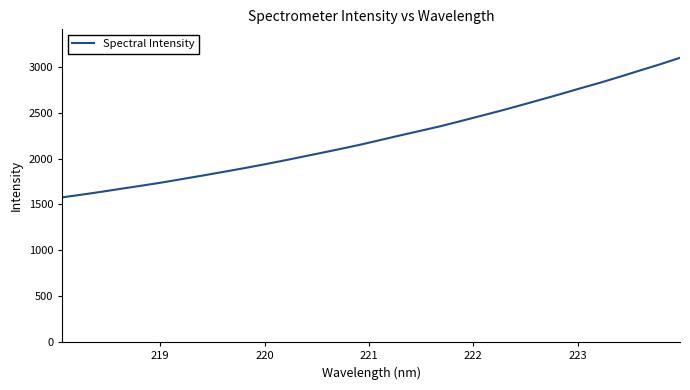

What is the smallest value displayed?

1577.1